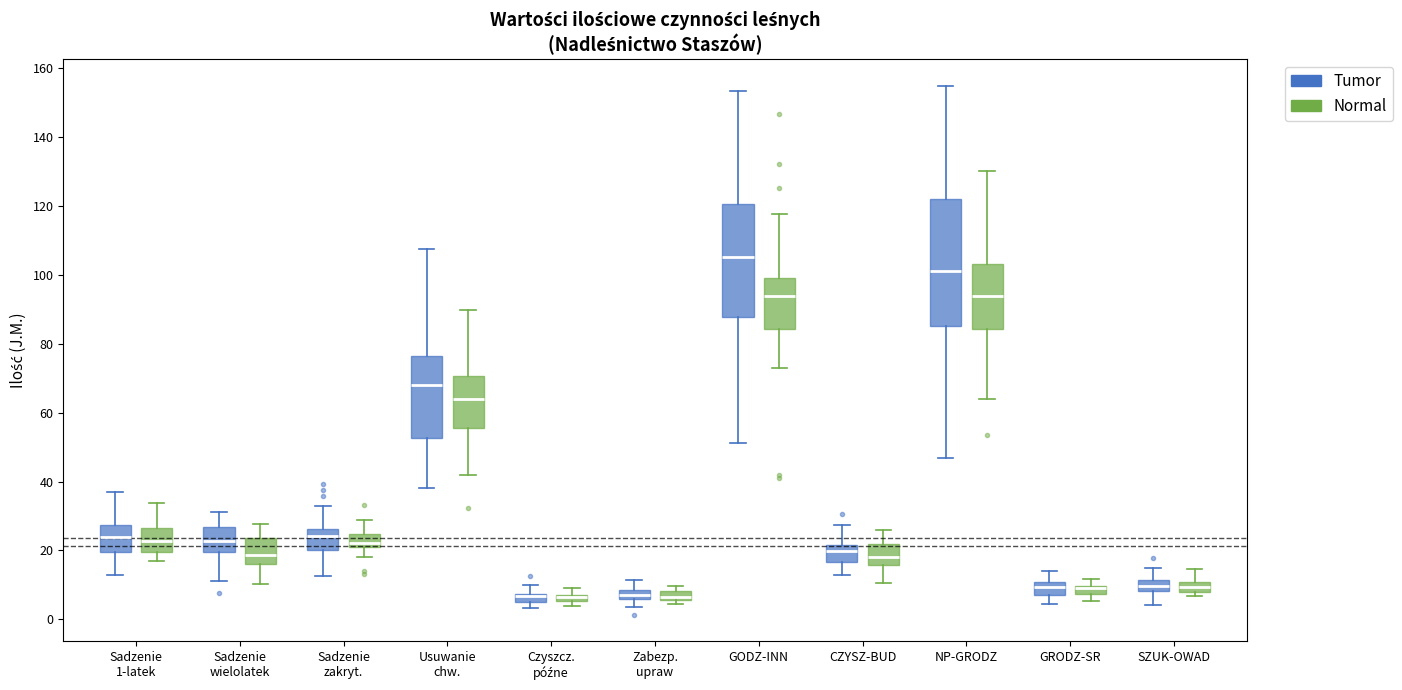

Where does the median line of the box for CZYSZ-BUD (Tumor) sit on the y-axis? The values are not printed on the chart, so give them approximately, as read against the axis.

20